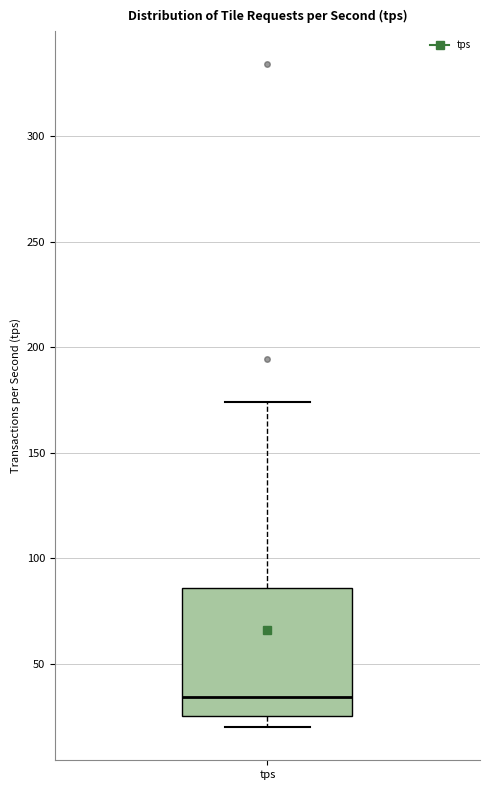

Where does the upper whisker of the box for tps end on the y-axis? The values are not printed on the chart, so give them approximately, as read against the axis.

175